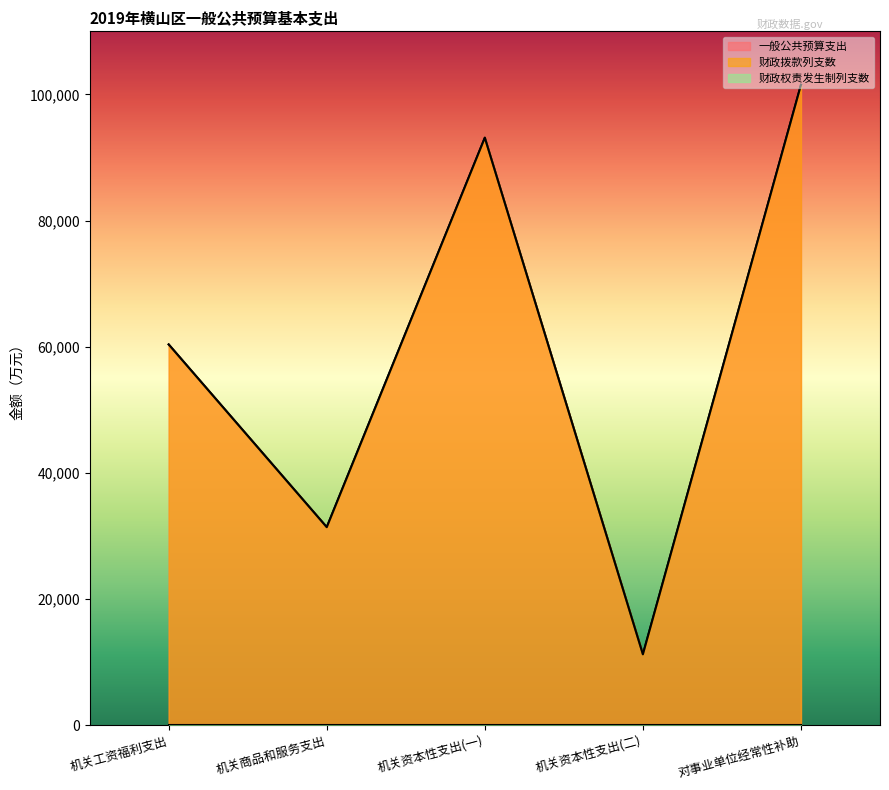

In 一般公共预算支出, how many points are higher than both neighbors (excluding endpoints)?

1